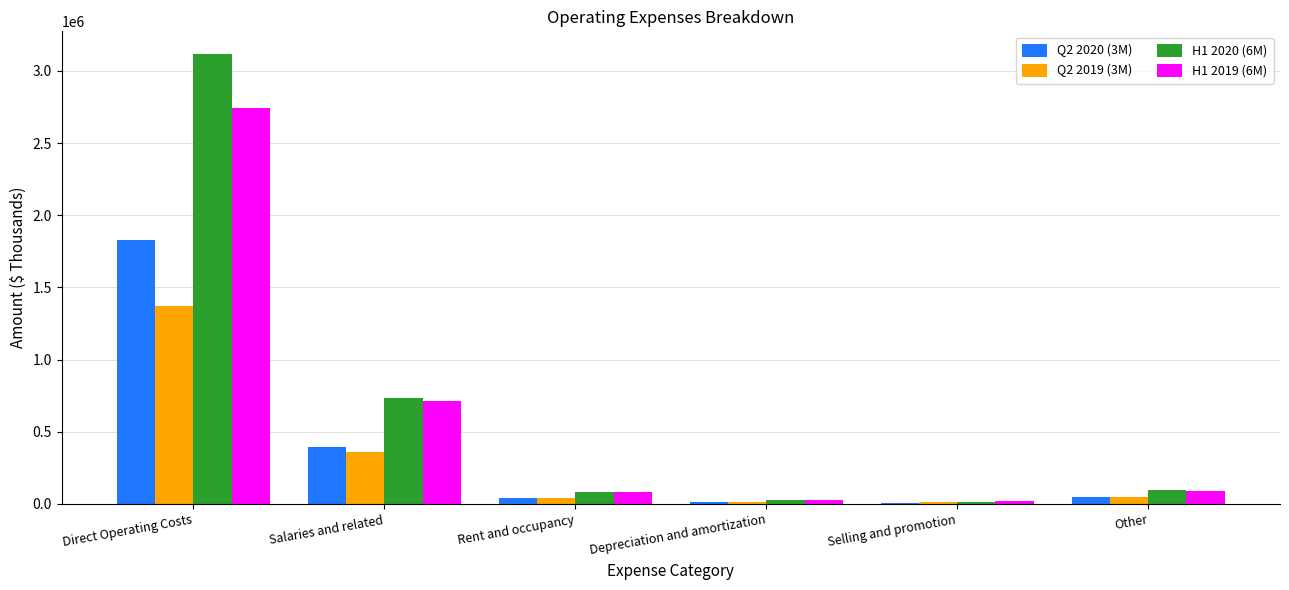

The H1 2019 (6M) series shows 82420 at Rent and occupancy. True or false?

True